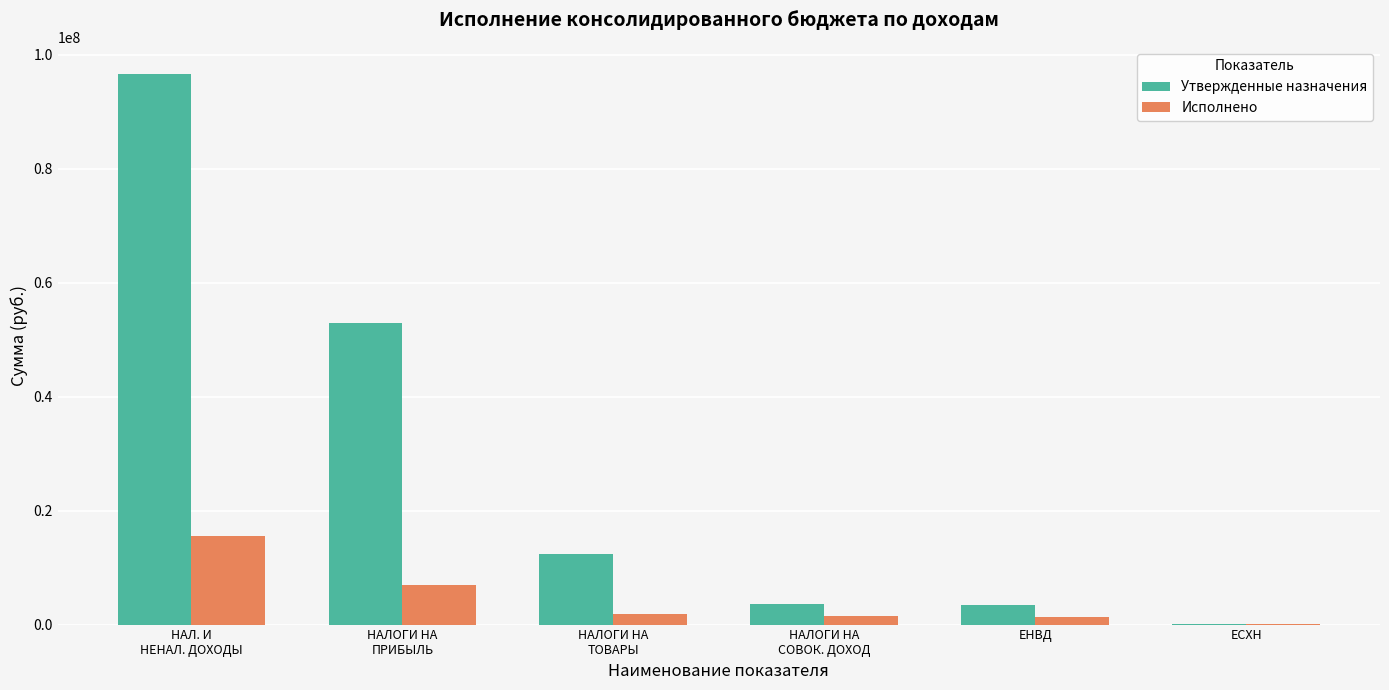

What is the maximum value shown in the chart?

96527400.0